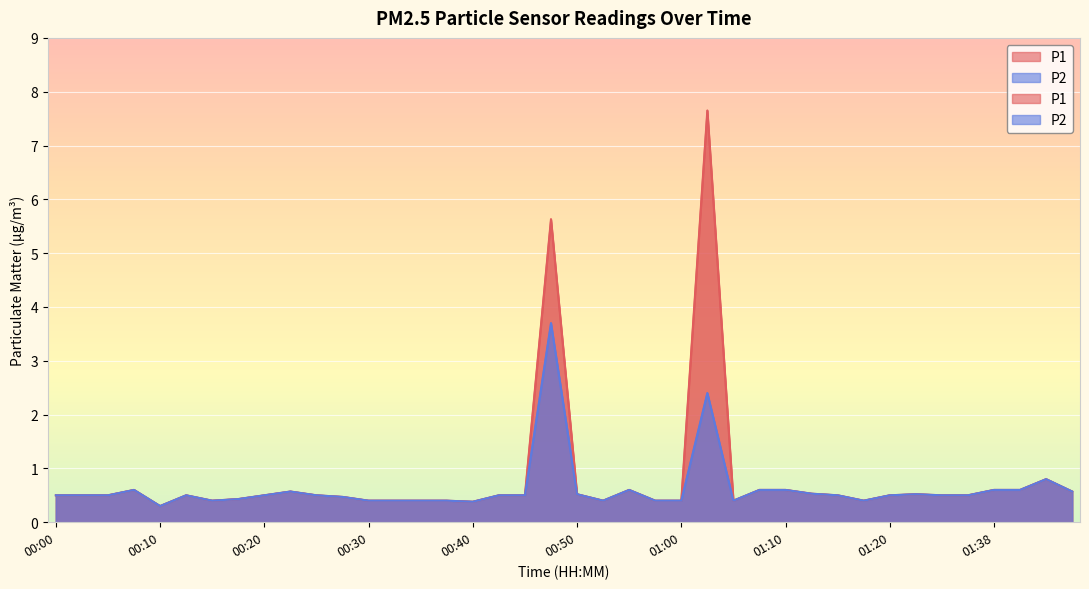

What position from the left is 00:08?

4